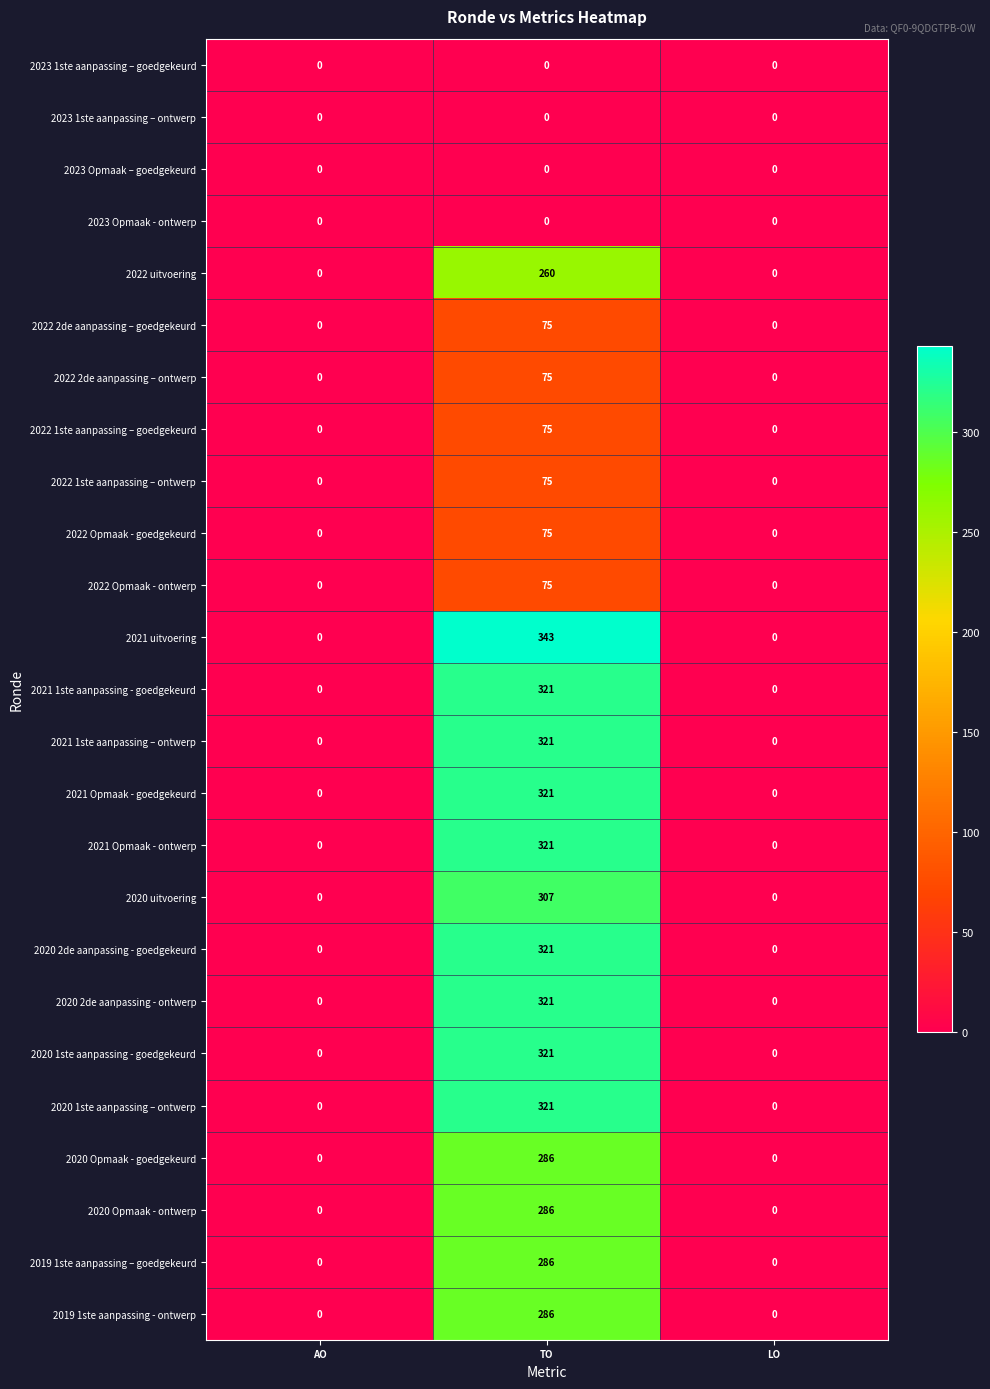

What is the sum of all 2020 1ste aanpassing – ontwerp values?

321